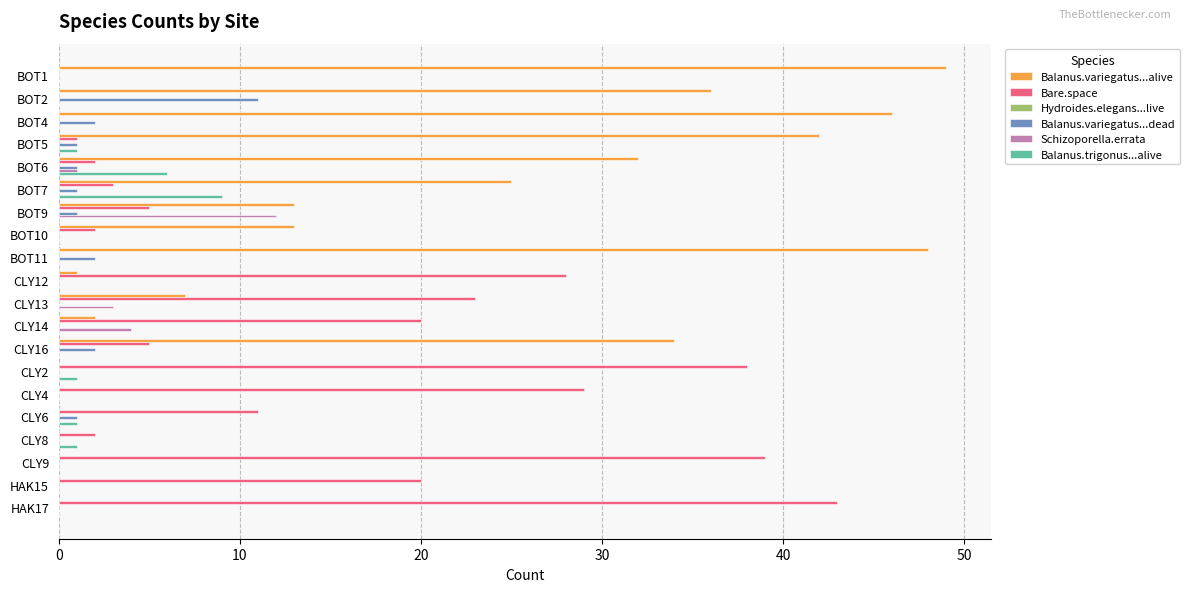

How many series are shown in this chart?

5